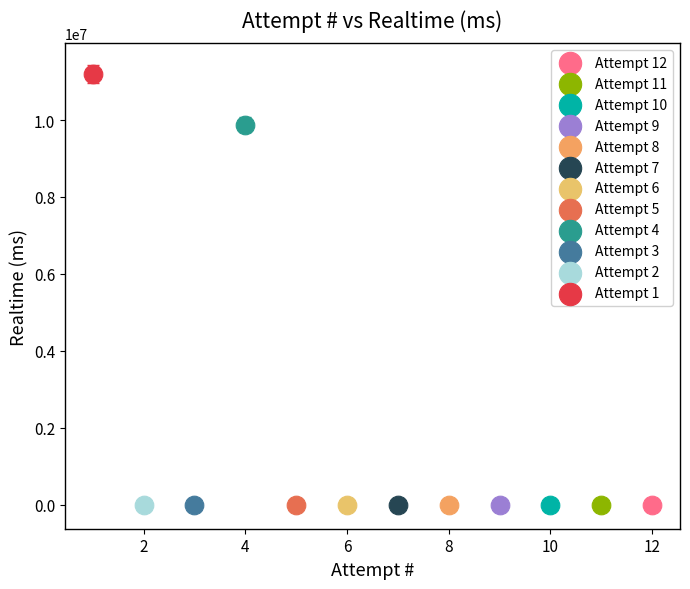

What are all the series names shown in the legend?

Attempt 12, Attempt 11, Attempt 10, Attempt 9, Attempt 8, Attempt 7, Attempt 6, Attempt 5, Attempt 4, Attempt 3, Attempt 2, Attempt 1